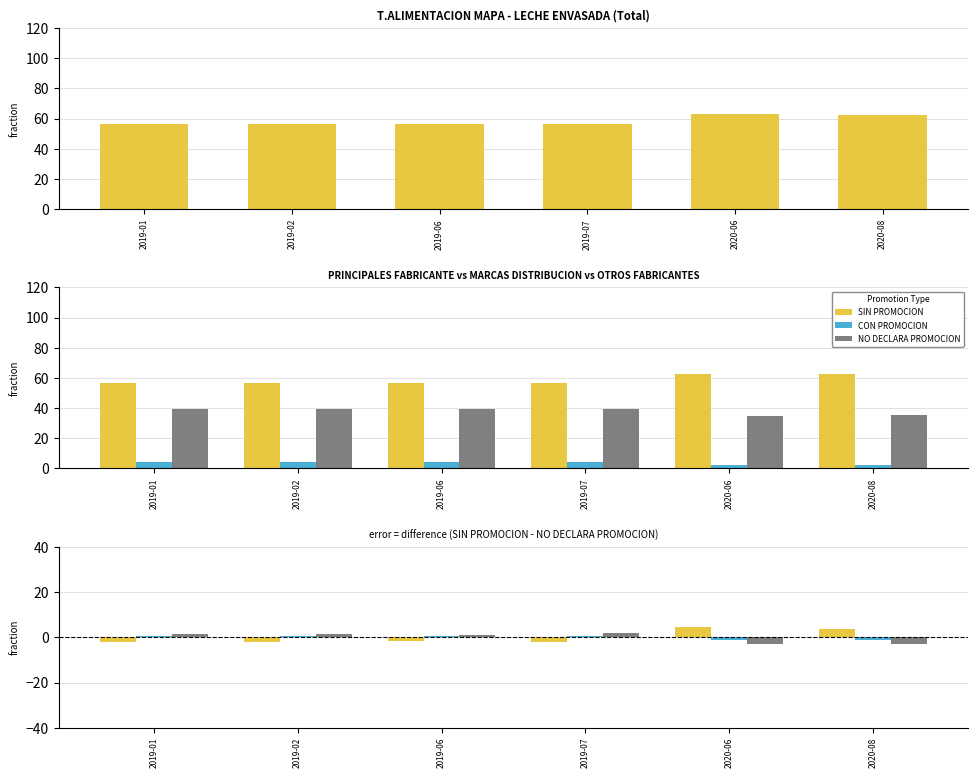

How many groups of bars are there?

6